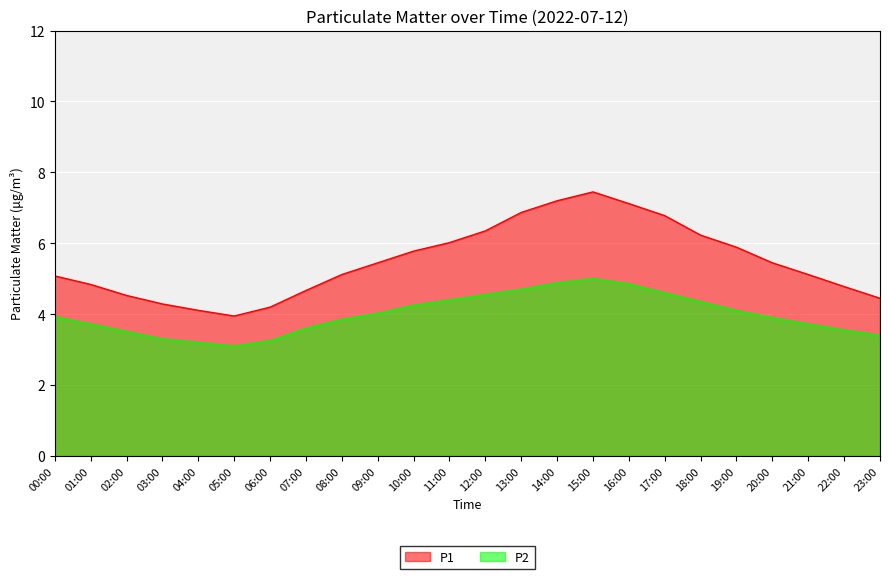

What are all the series names shown in the legend?

P1, P2